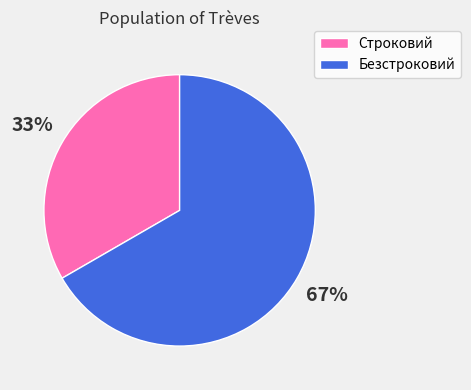

To the nearest percent, what portion does Безстроковий represent?

67%